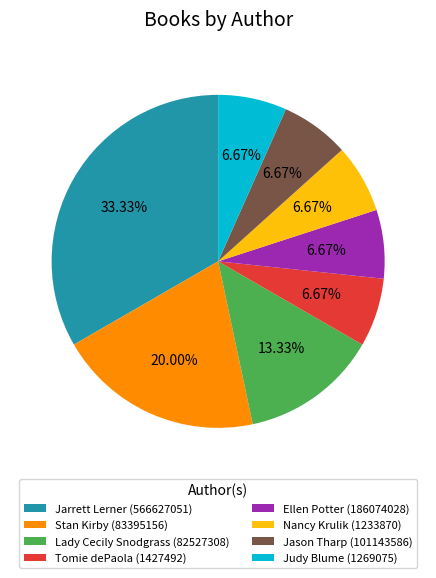

Is Jason Tharp (101143586) the majority of the pie?

No